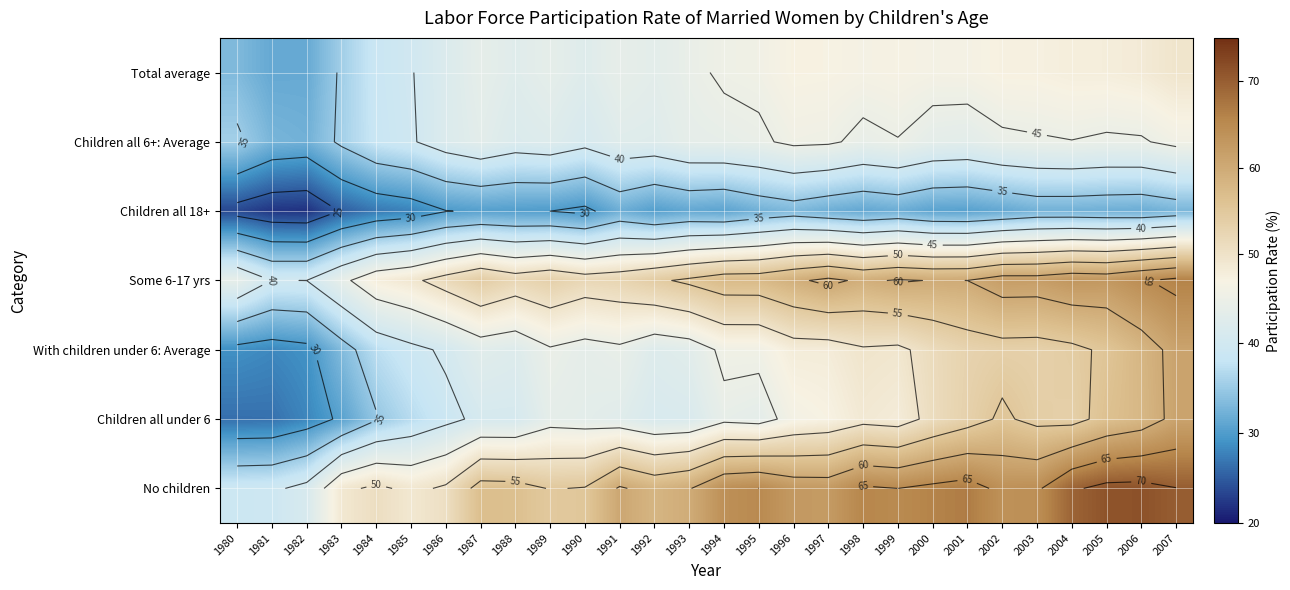

What is the total value across all series at 1984?

275.1